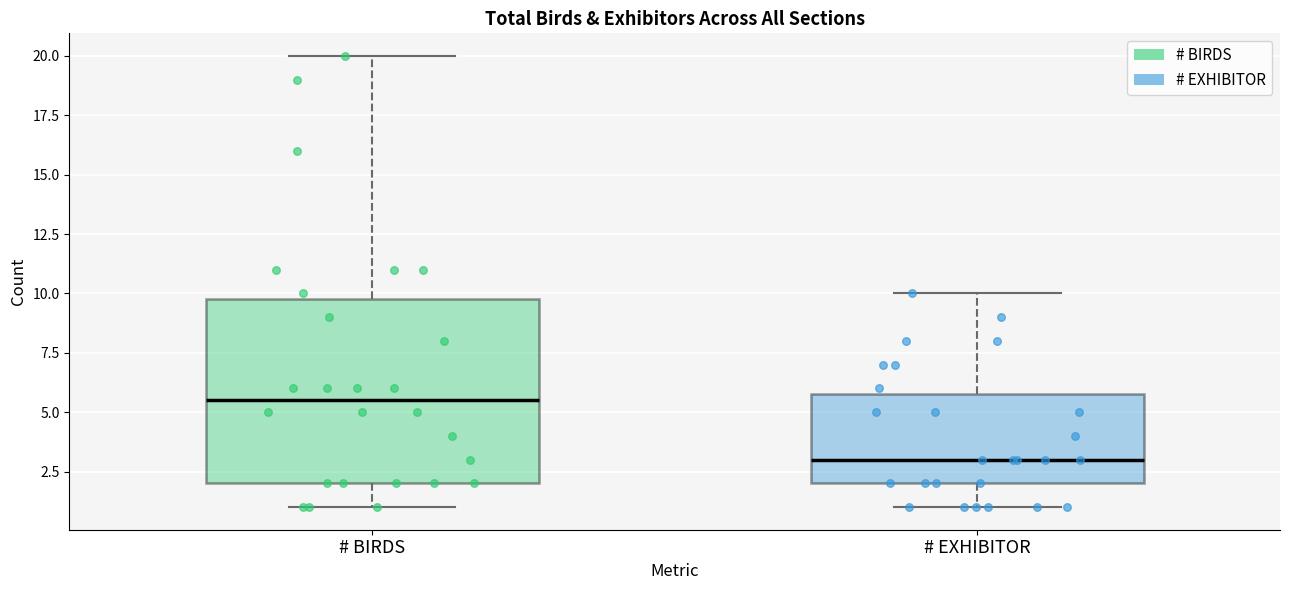

Comparing the boxes themselves (not the whiskers), which one is the tallest?

# BIRDS